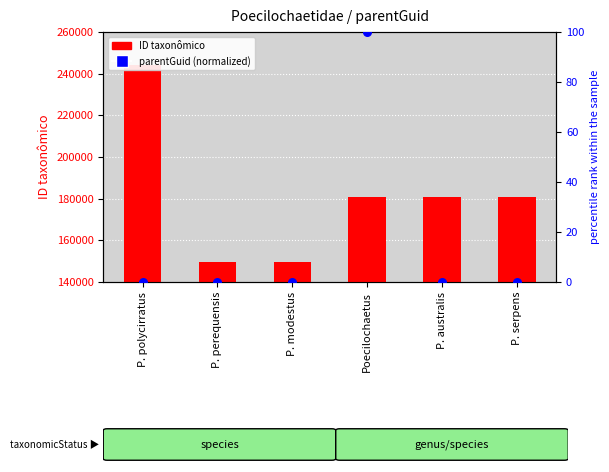

At which category is the sum across all series the highest?

P. polycirratus